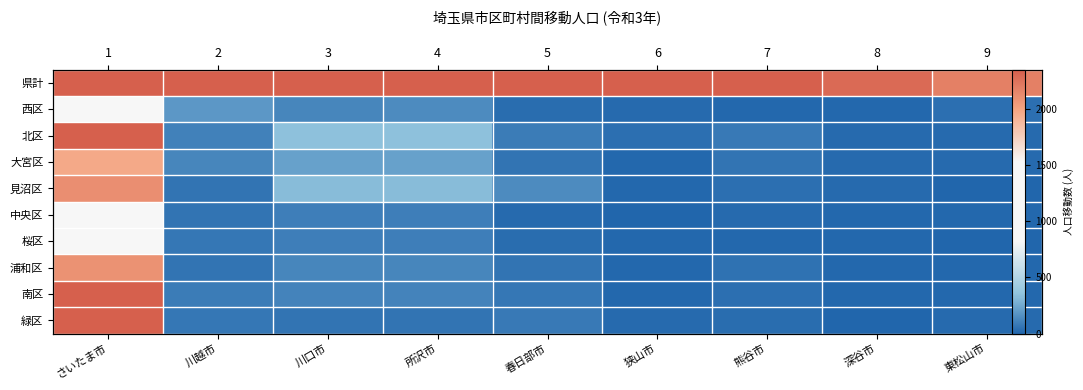

Where is 中央区 nearest to the value 612?

川口市